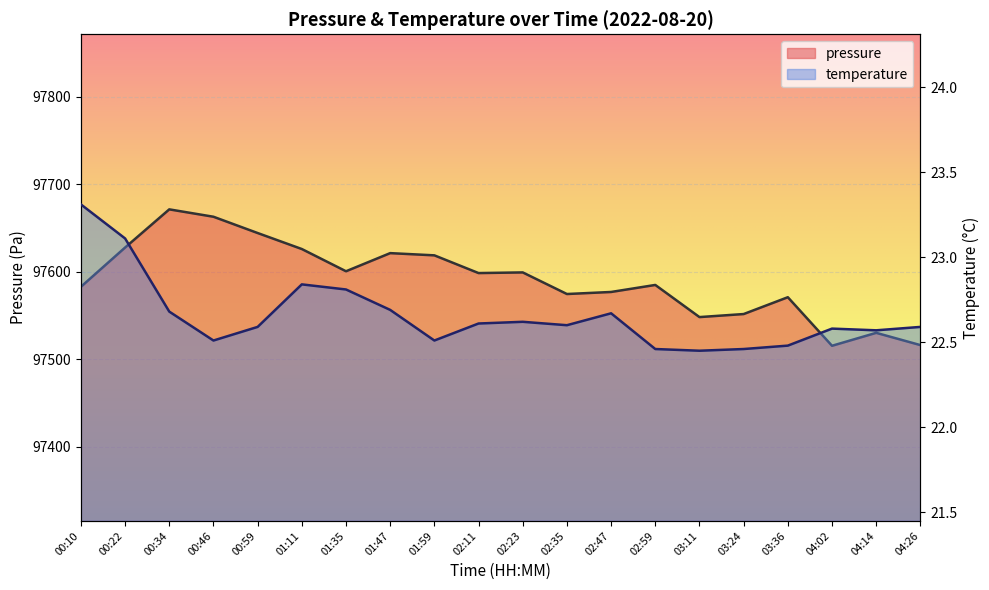

What position from the right is 04:02?

3